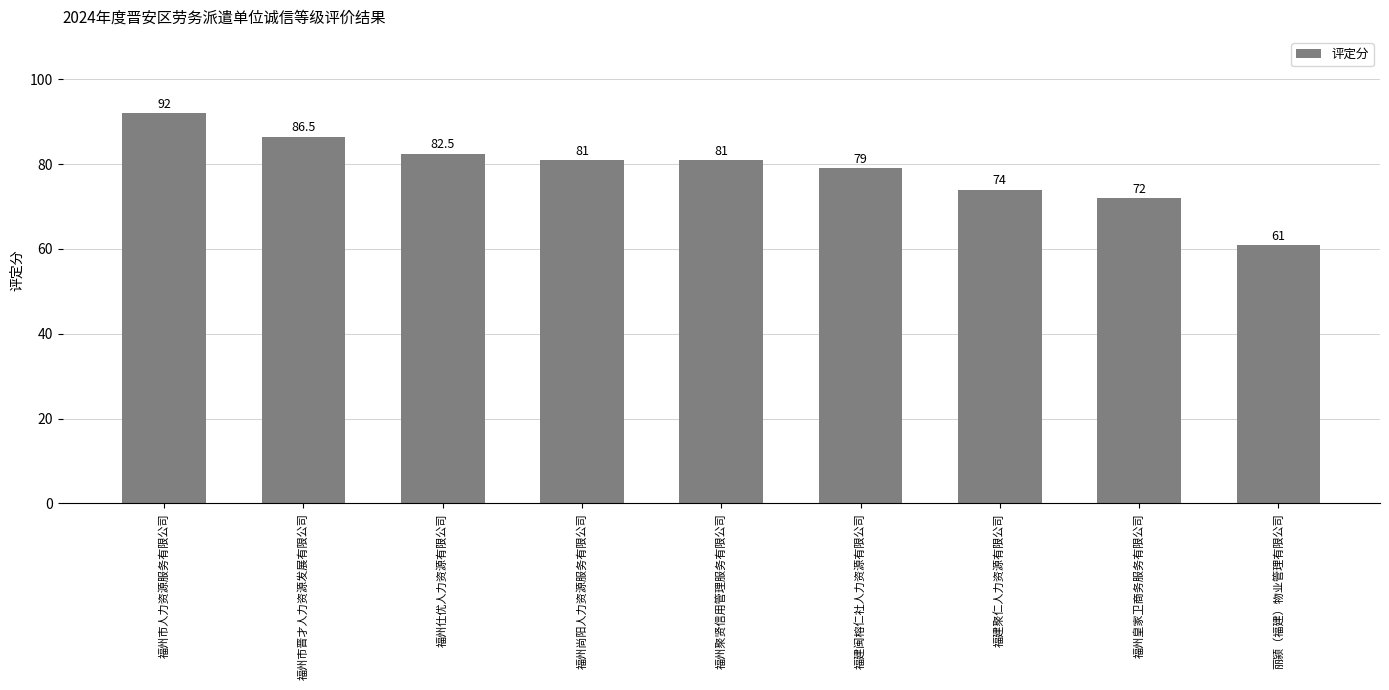

What value does the data have at 福州尚阳人力资源服务有限公司?

81.0